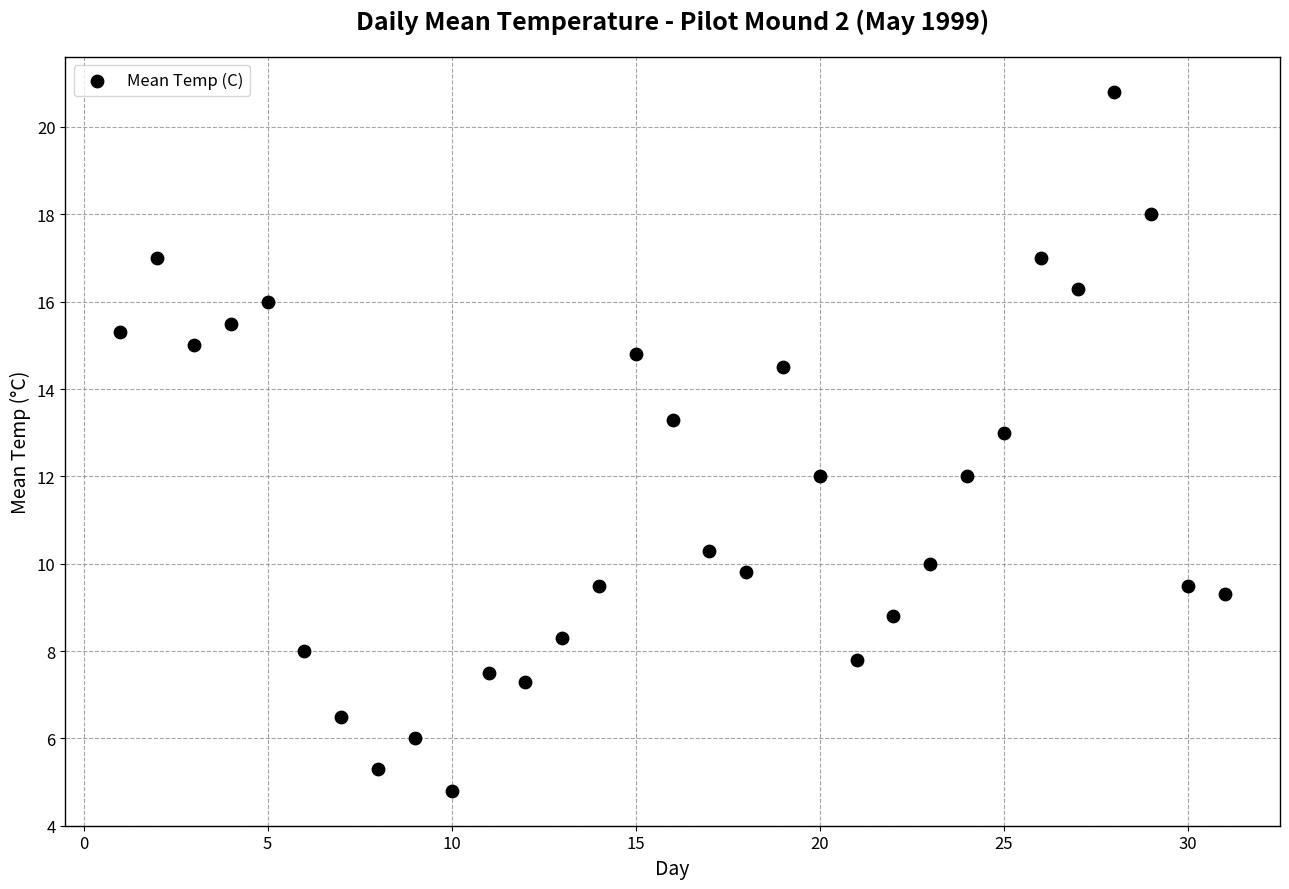

What is the range of Y values (max minus min)?

16.0